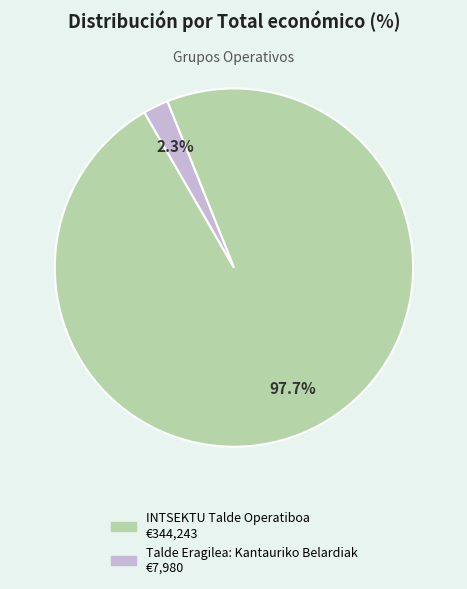

Which category accounts for the majority?

INTSEKTU Talde Operatiboa